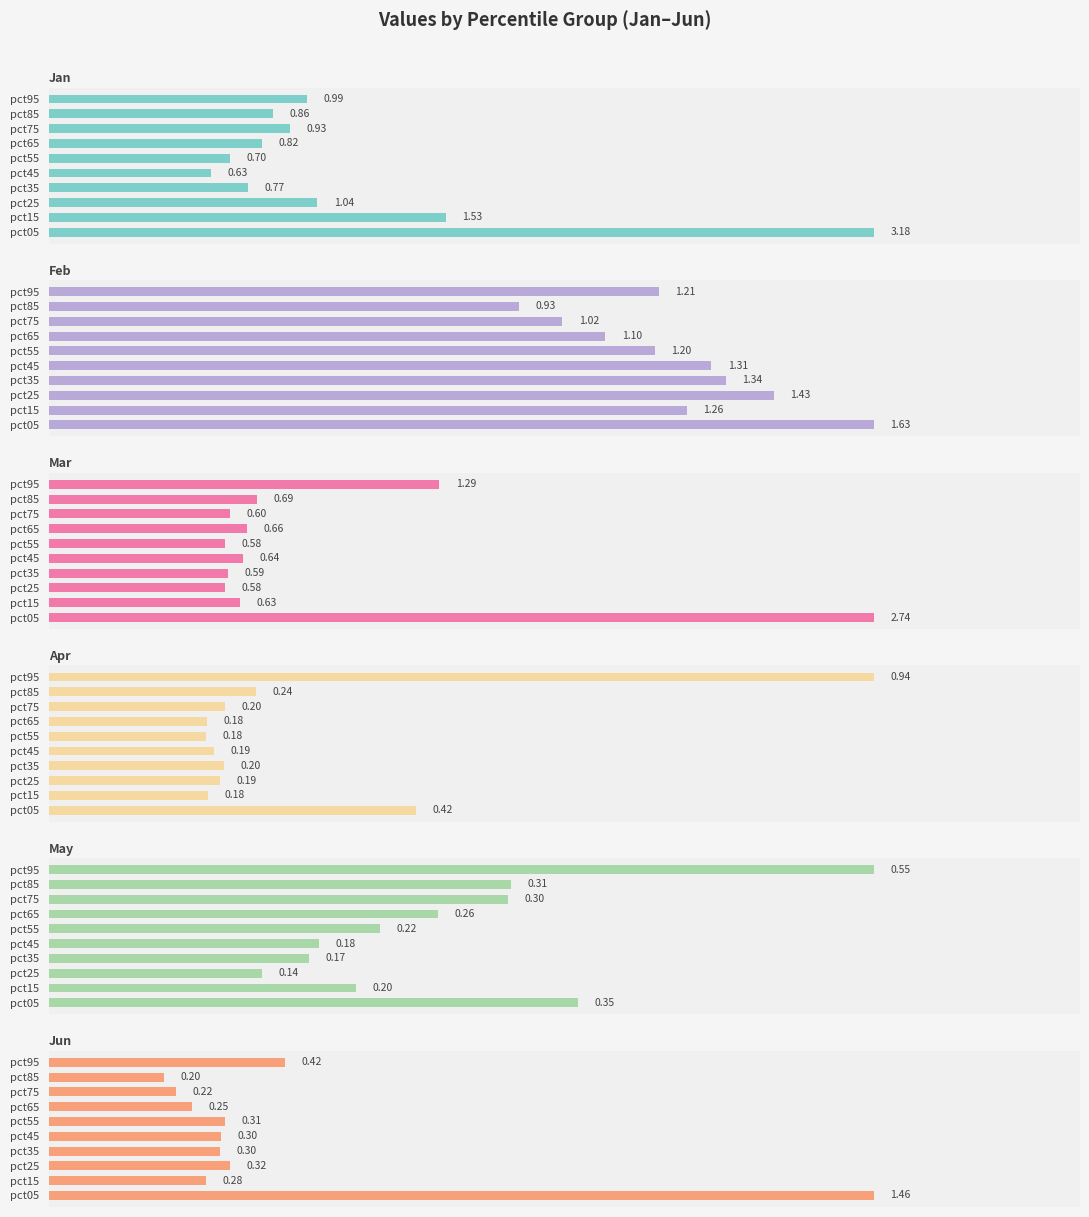

Count the number of categories in the chart.

10